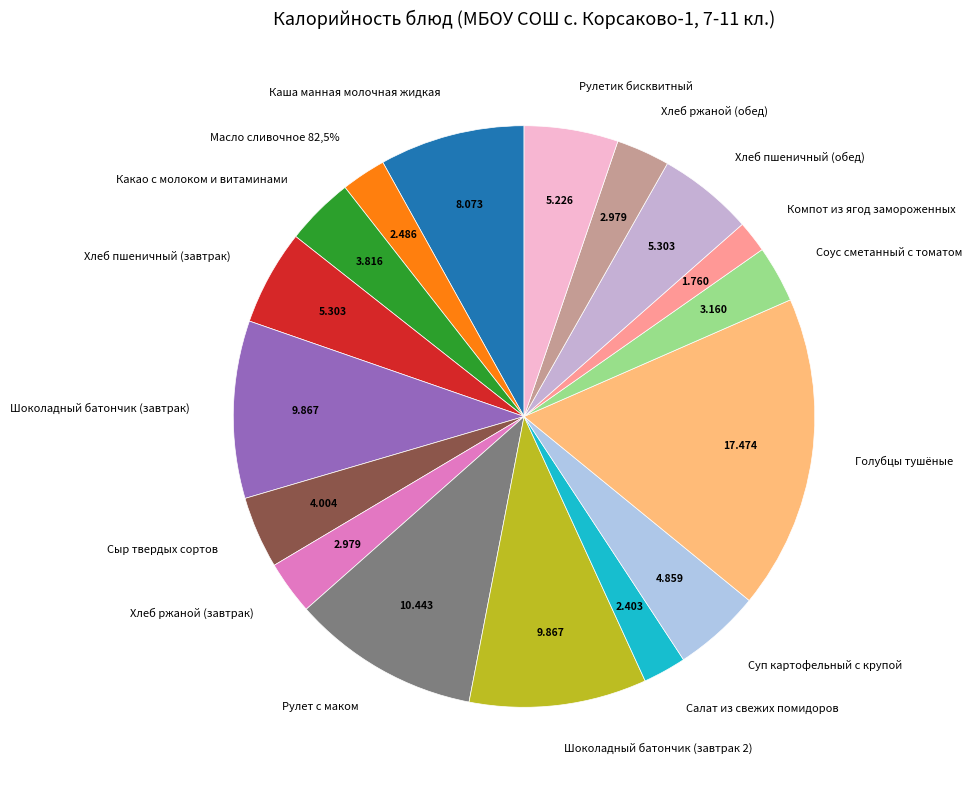

Is there any slice that represents more than half of the pie?

No